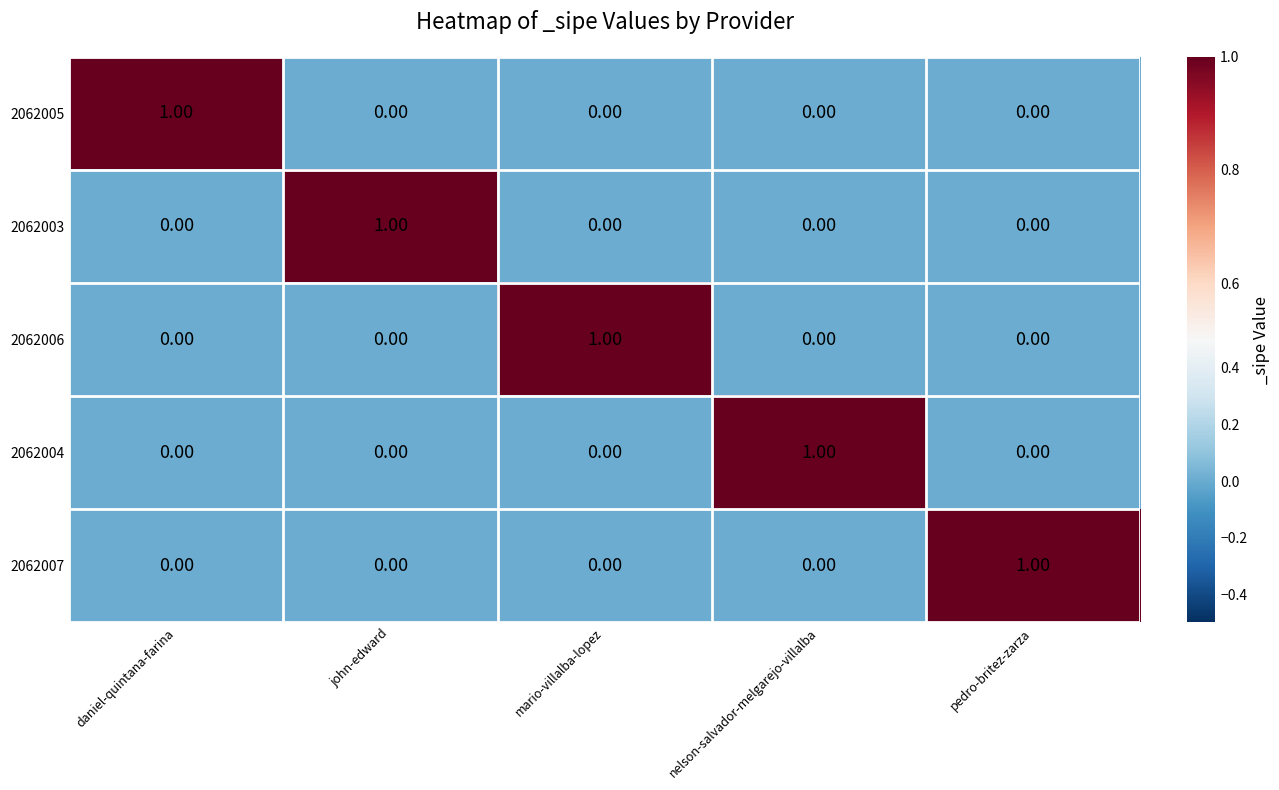

At which label does 2062007 reach its peak?

pedro-britez-zarza